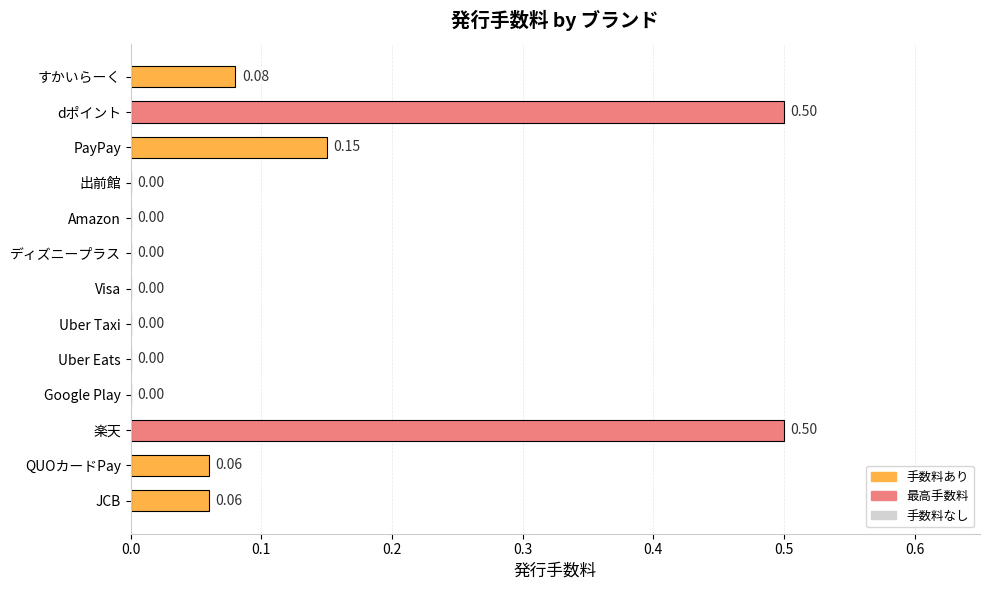

Count the number of data series in this chart.

1